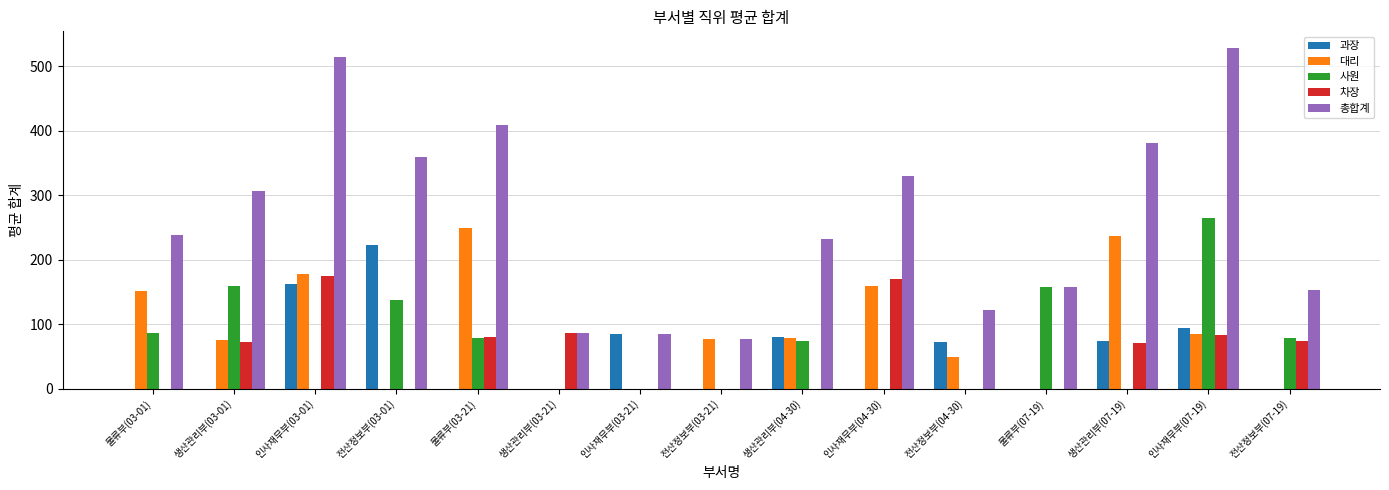

What is the maximum value for 차장?

174.8